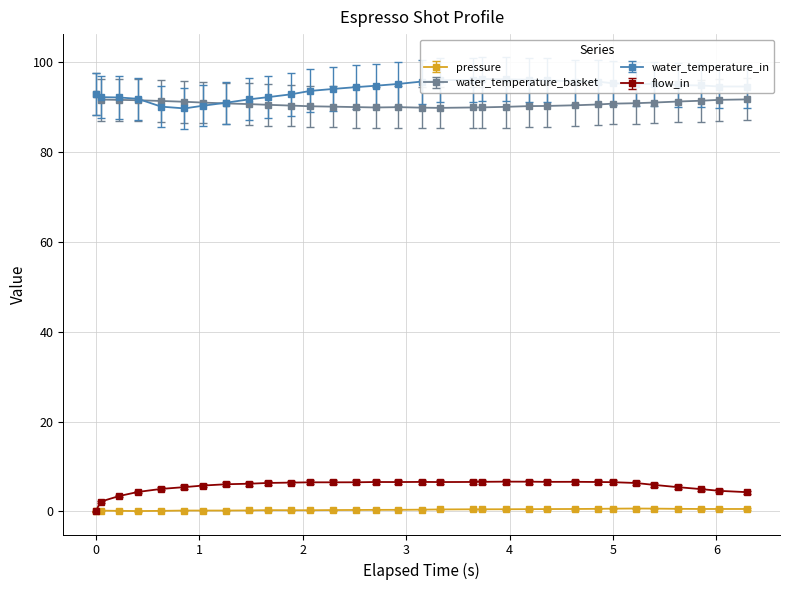

What is the spread (max minus min) of values at 0.0?

97.8